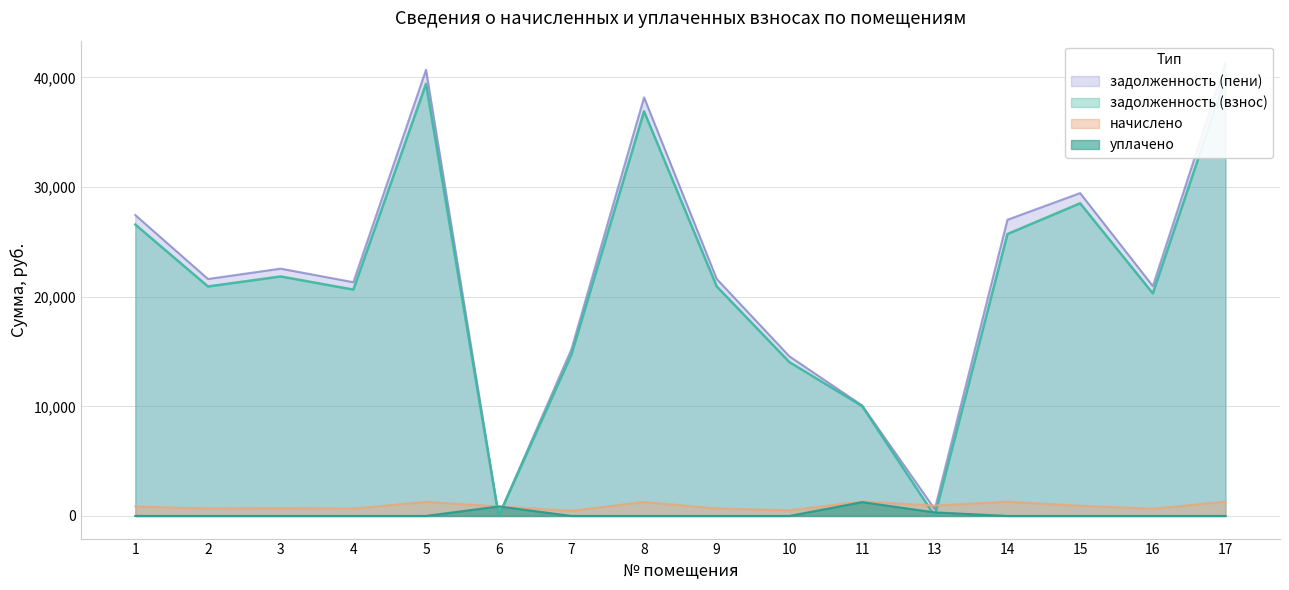

Reading right to left, list all the values displayed in this chart.

задолженность (взнос): 17=39982.2	16=20304.7	15=28518.0	14=25713.4	13=0.0	11=10022.0	10=14030.8	9=20932.3	8=36906.6	7=14715.2	6=0.0	5=39411.8	4=20647.1	3=21844.8	2=20932.3	1=26578.7
задолженность (пени): 17=41286.1	16=20966.9	15=29448.0	14=27017.3	13=618.4	11=10083.5	10=14557.2	9=21614.9	8=38177.0	7=15195.1	6=0.0	5=40697.1	4=21320.4	3=22557.2	2=21614.9	1=27445.4
начислено: 17=1303.9	16=662.2	15=930.0	14=1303.9	13=944.9	11=1322.5	10=526.4	9=682.6	8=1270.4	7=479.9	6=870.5	5=1285.3	4=673.3	3=712.4	2=682.6	1=866.8
уплачено: 17=0.0	16=0.0	15=0.0	14=0.0	13=321.3	11=1261.0	10=0.0	9=0.0	8=0.0	7=0.0	6=870.5	5=0.0	4=0.0	3=0.0	2=0.0	1=0.0